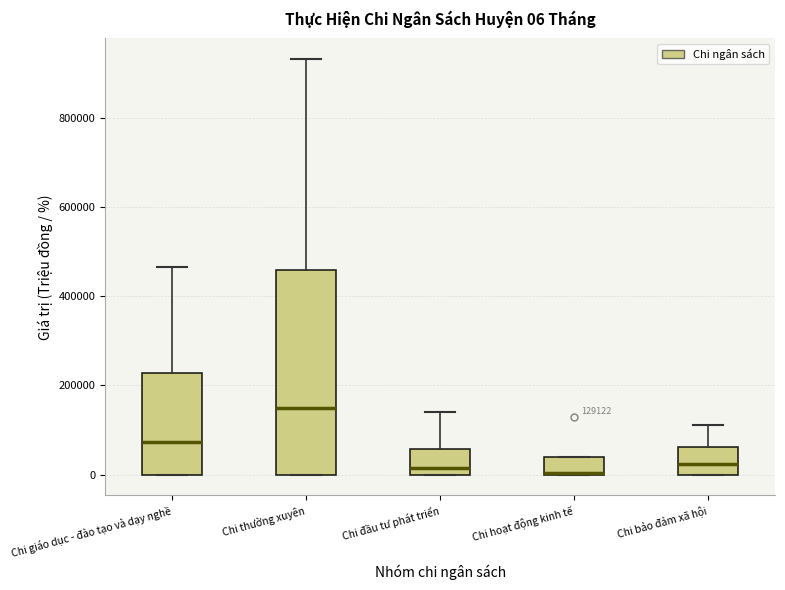

Which box has the highest median line?

Chi thường xuyên